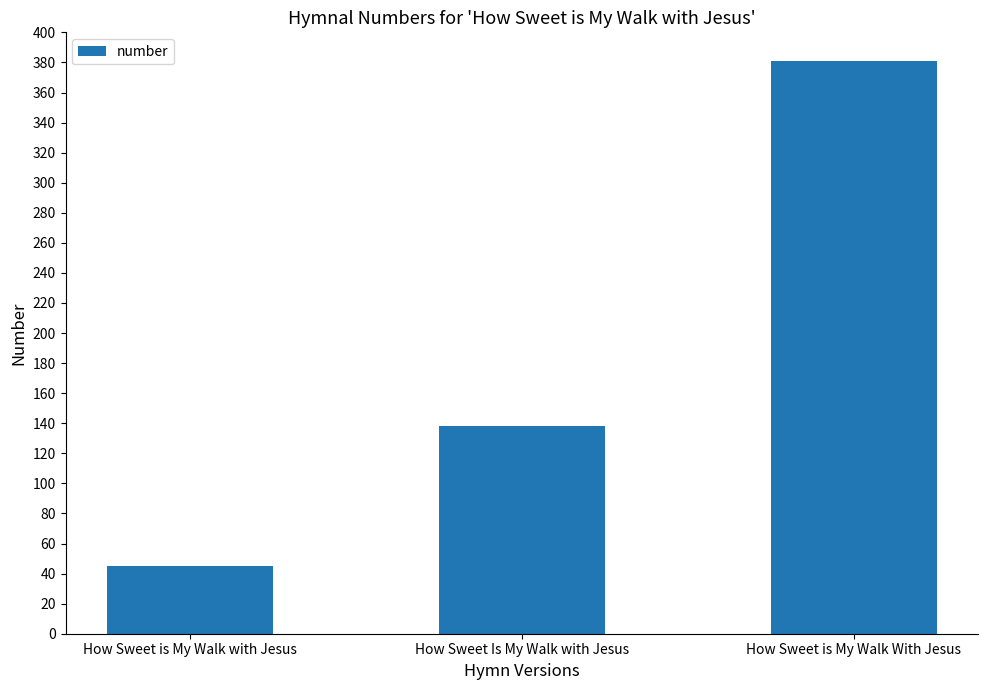

The value at How Sweet is My Walk With Jesus is 381. True or false?

True